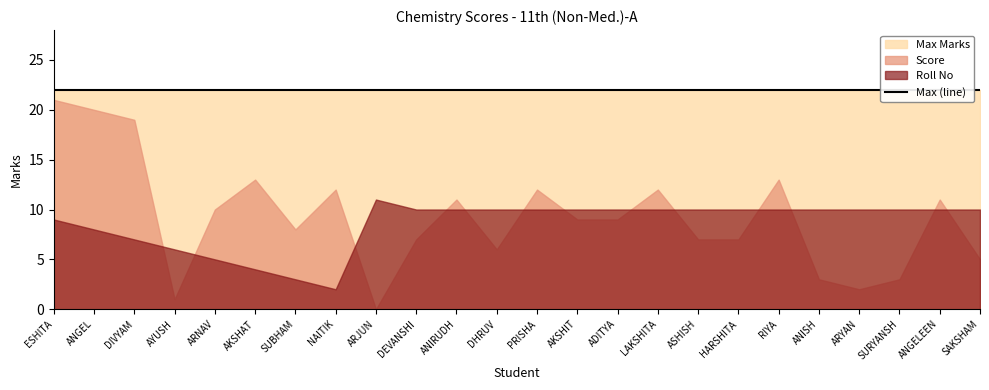

What is the maximum value shown in the chart?

22